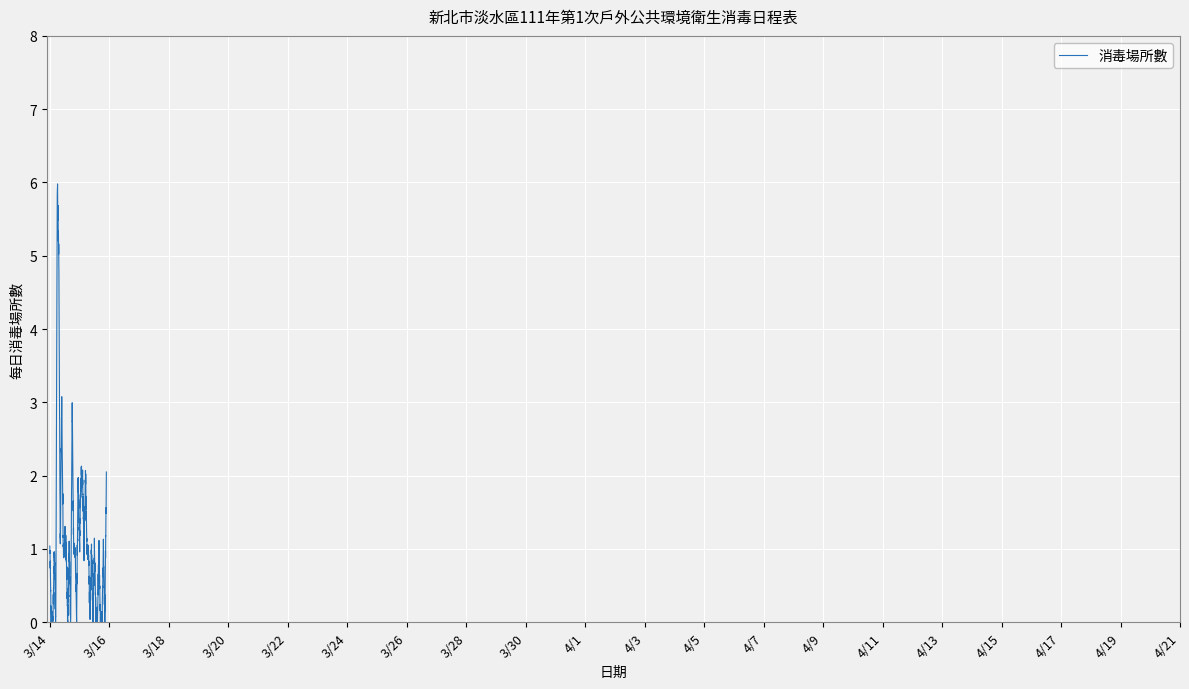

What is the difference between the maximum and minimum values?

6.0